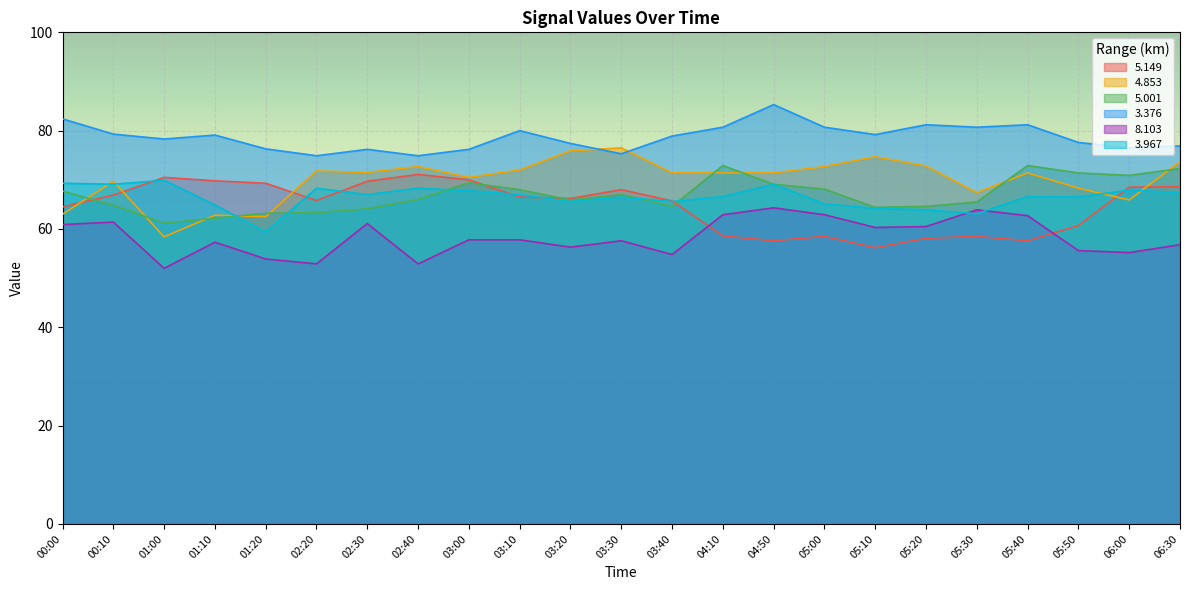

Where is   5.001 nearest to the value 67?

03:30